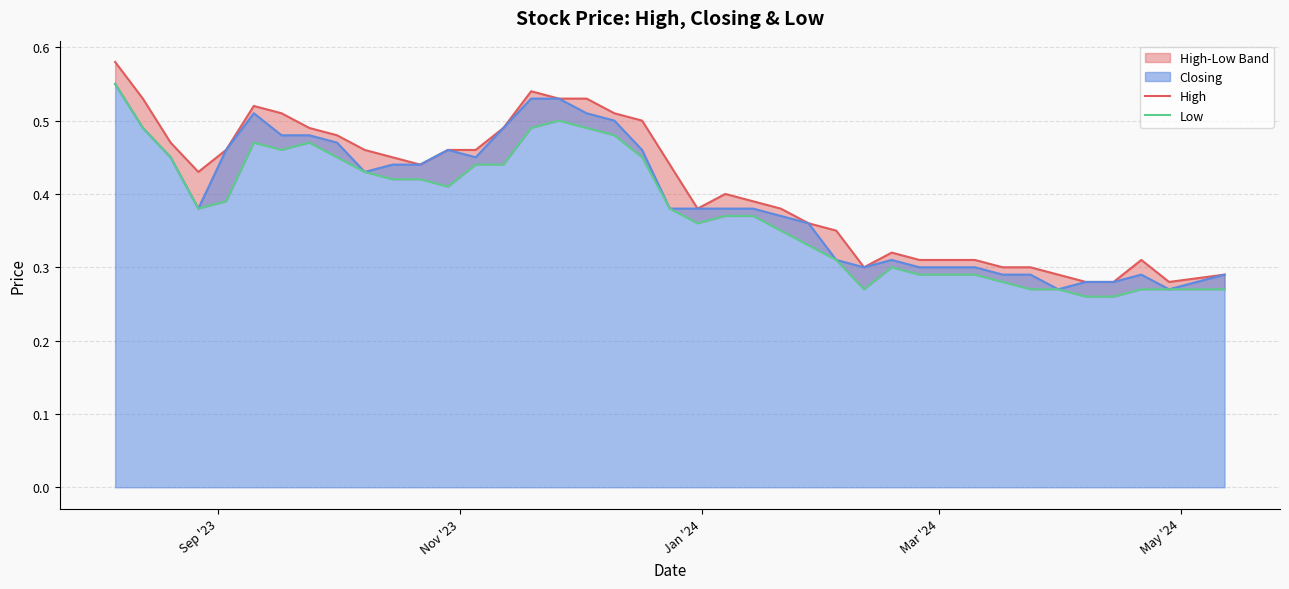

How many interior local peaks does the Closing series have?

4